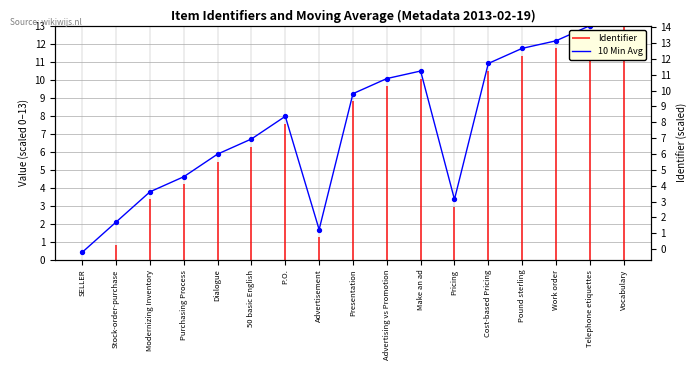

Which has a higher value, Make an ad or 50 basic English?

Make an ad